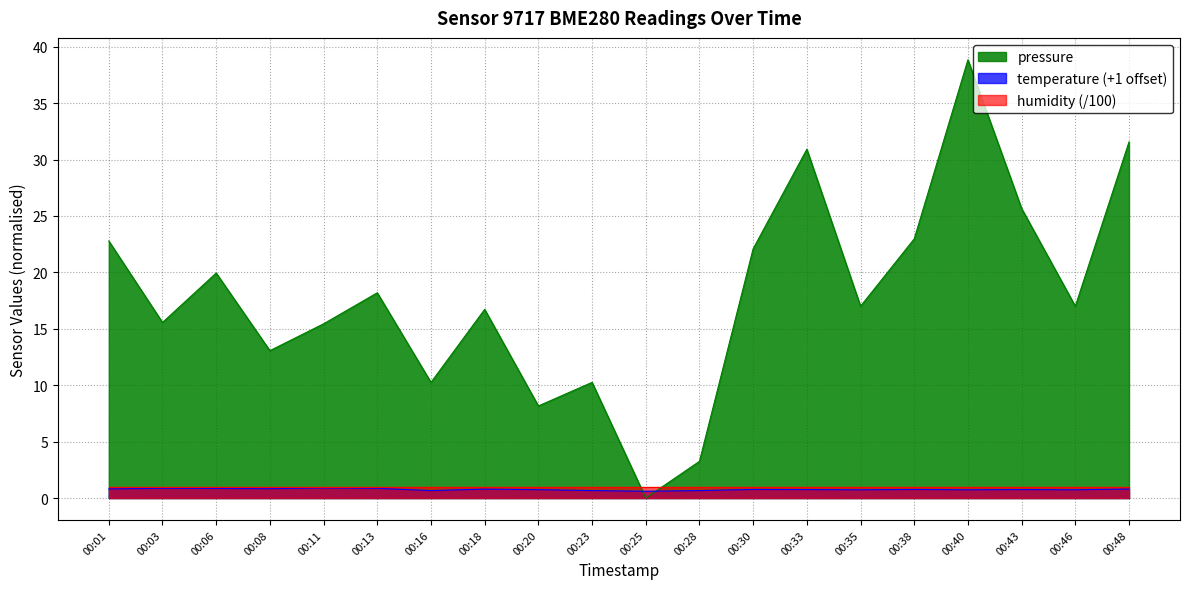

How many temperature values are between 0 and 1?

20